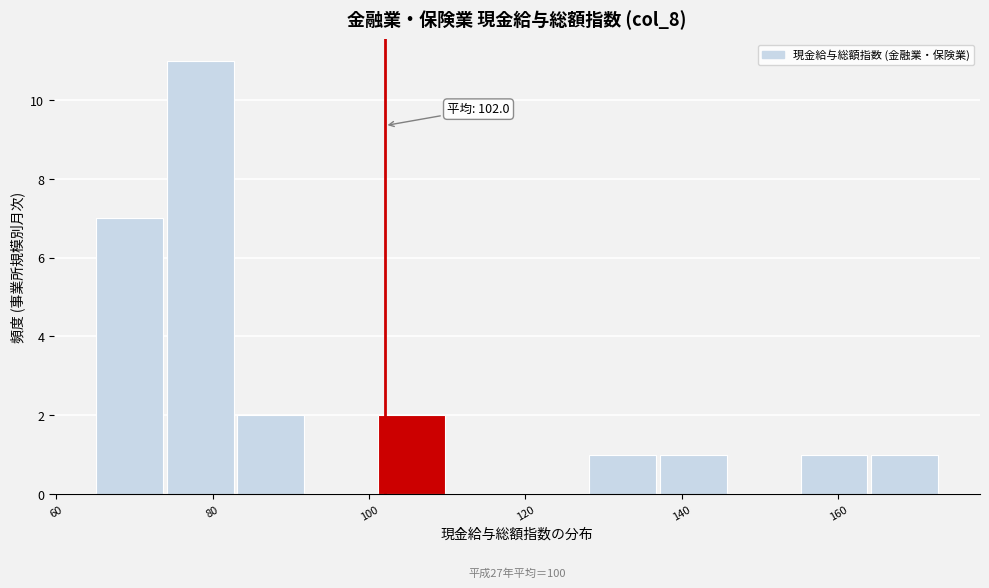

Over which range of the x-axis is the bar tallest?

74 to 84